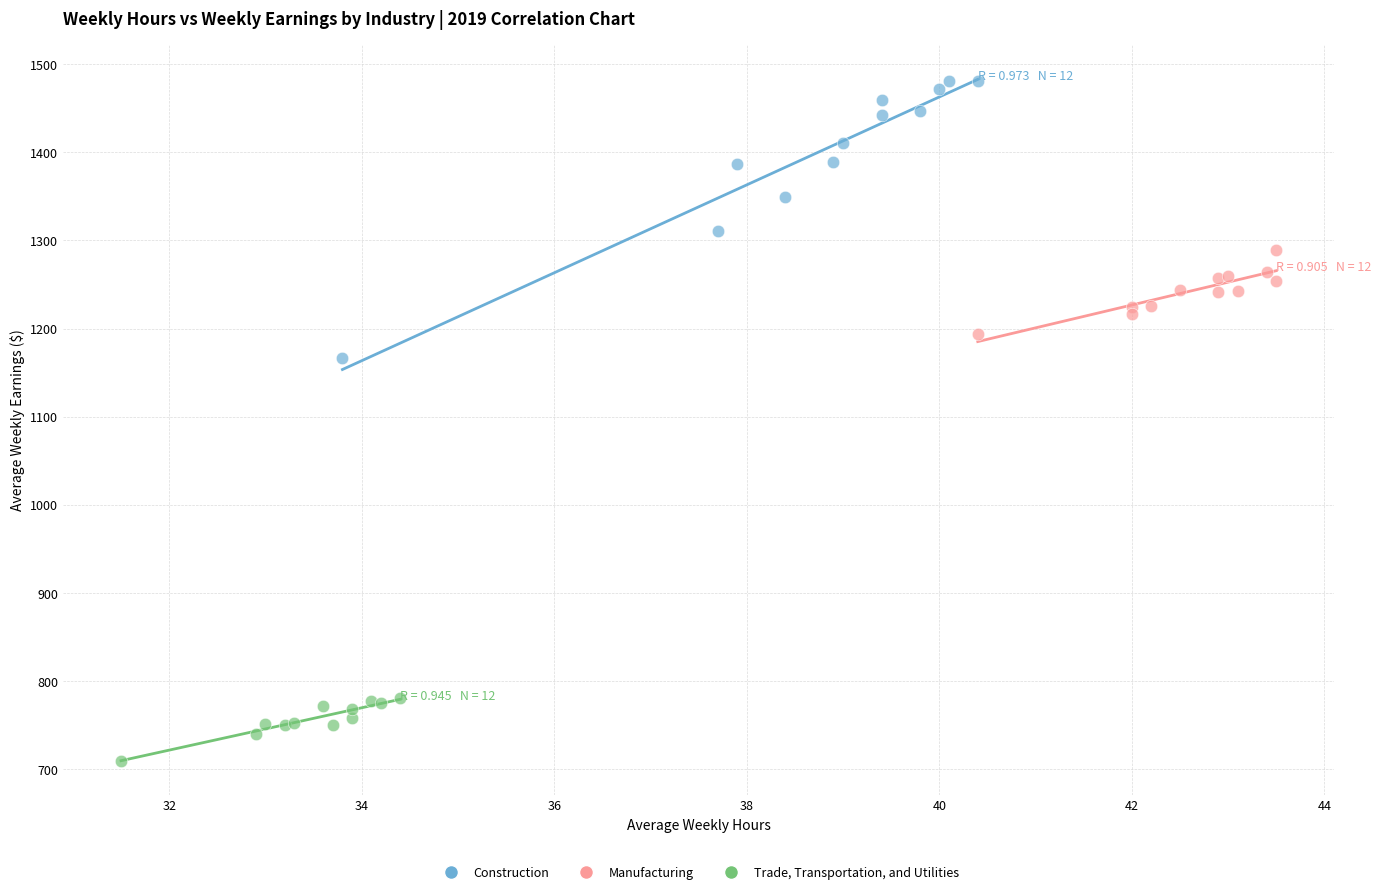

Which series reaches the maximum Y coordinate?

Construction